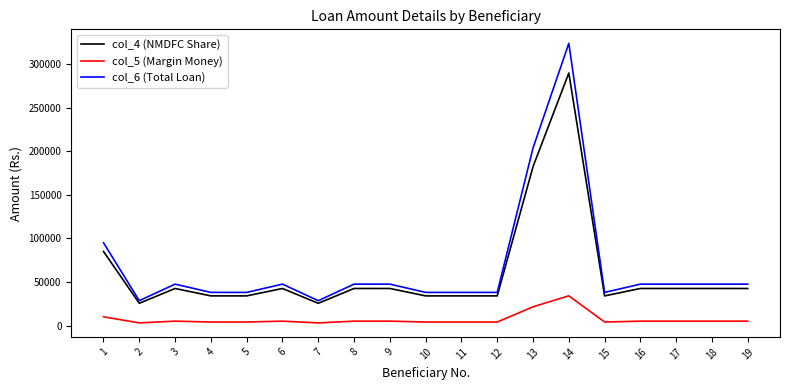

True or false: col_4 (NMDFC Share) and col_5 (Margin Money) intersect in this chart.

False